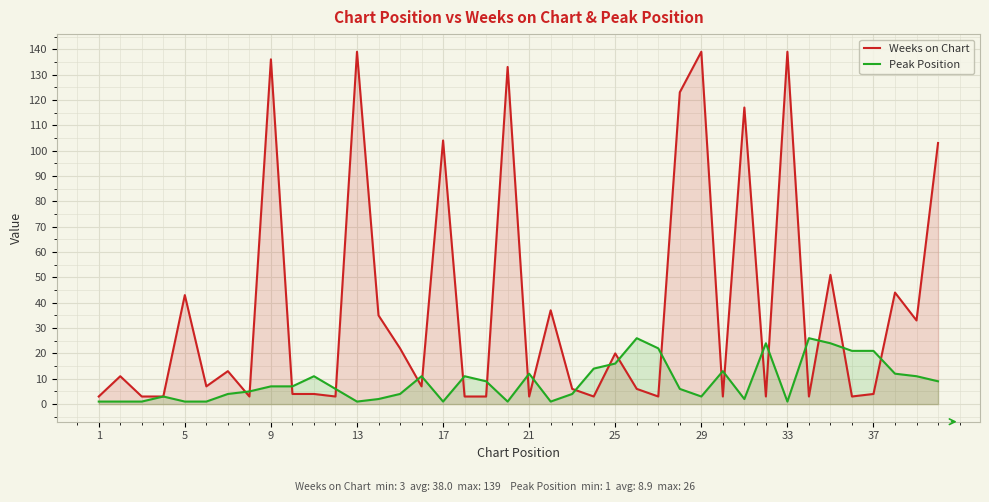

What is the difference between the Peak Position values at 29 and 23?

1